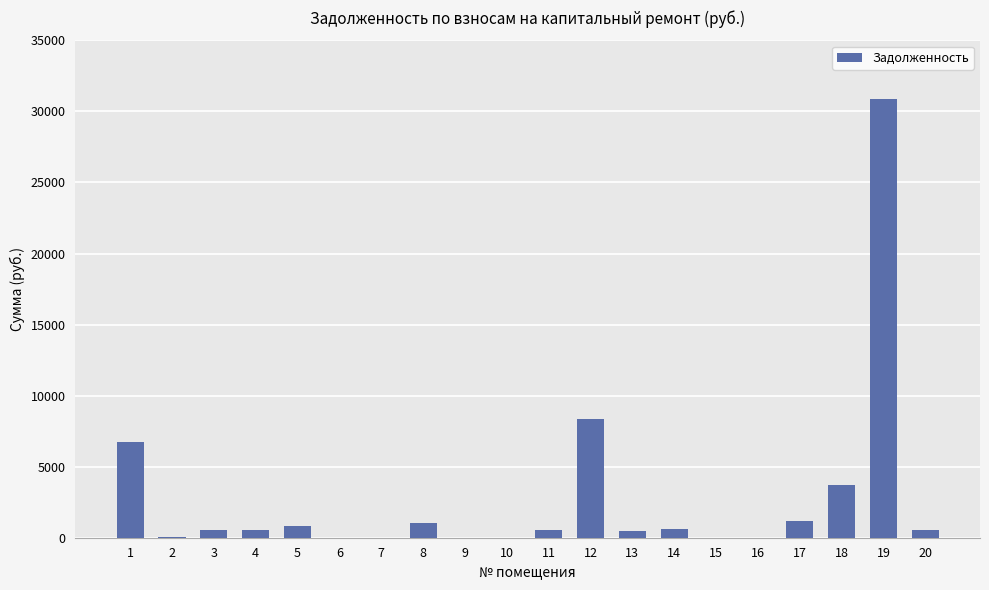

What is the change in value from 5 to 15?

-791.5